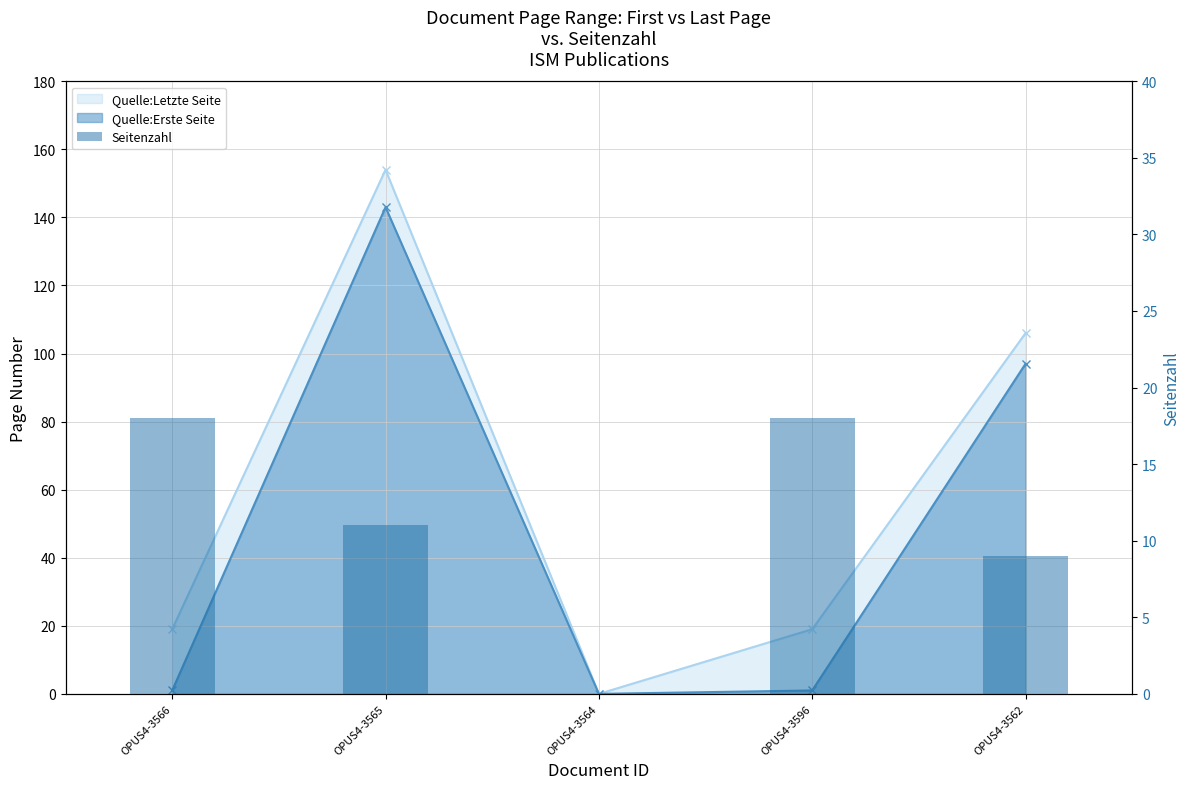

What is the difference between the values at OPUS4-3564 and OPUS4-3565?

11